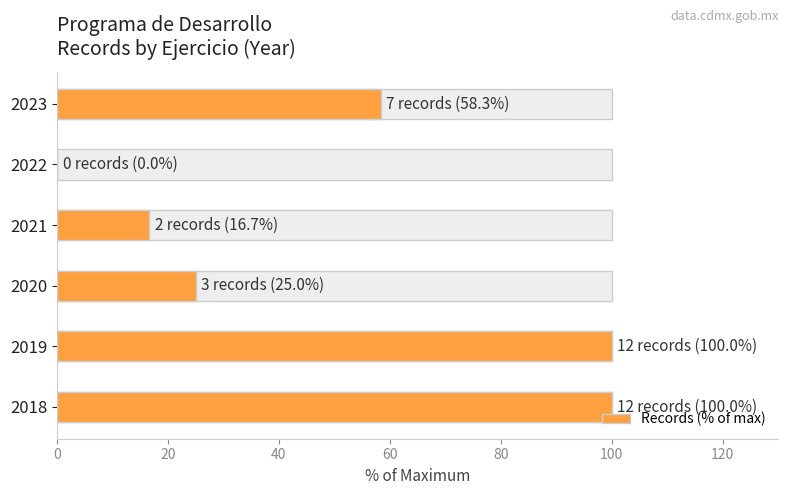

What is the maximum value shown in the chart?

100.0